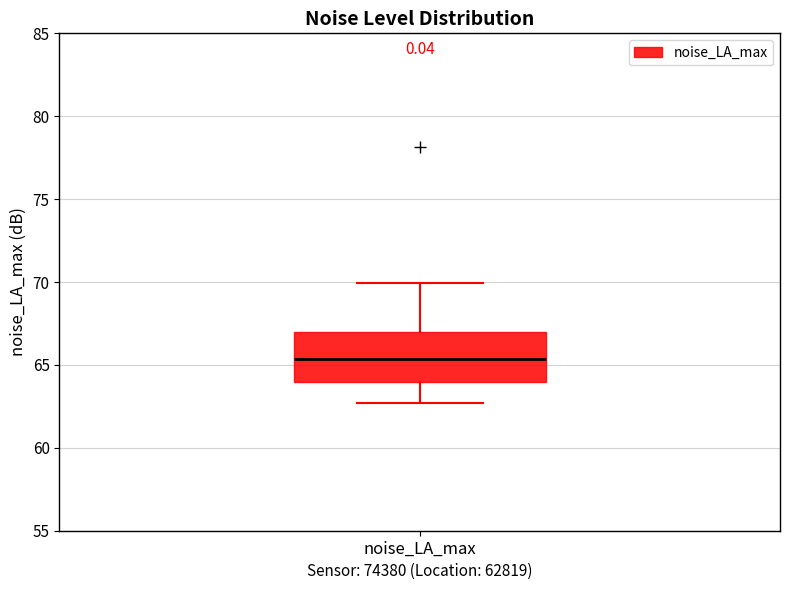

Read this box plot against the y-axis: the position of the median line, the range covered by the box, and the ends of both whiskers. The values are not printed on the chart, so give them approximately, as read against the axis.

median 65.5, box 64.0 to 67.0, whiskers 62.5 to 70.0